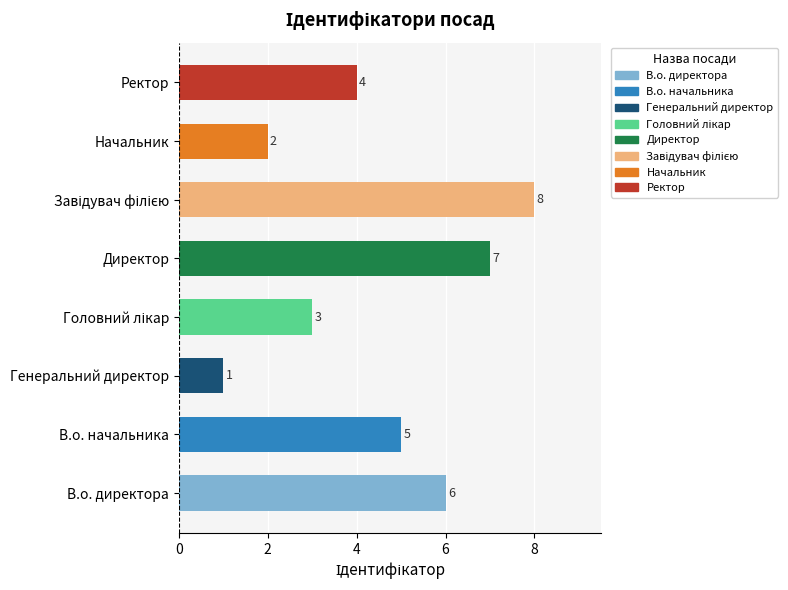

The chart shows a value of 10 at В.о. директора. True or false?

False